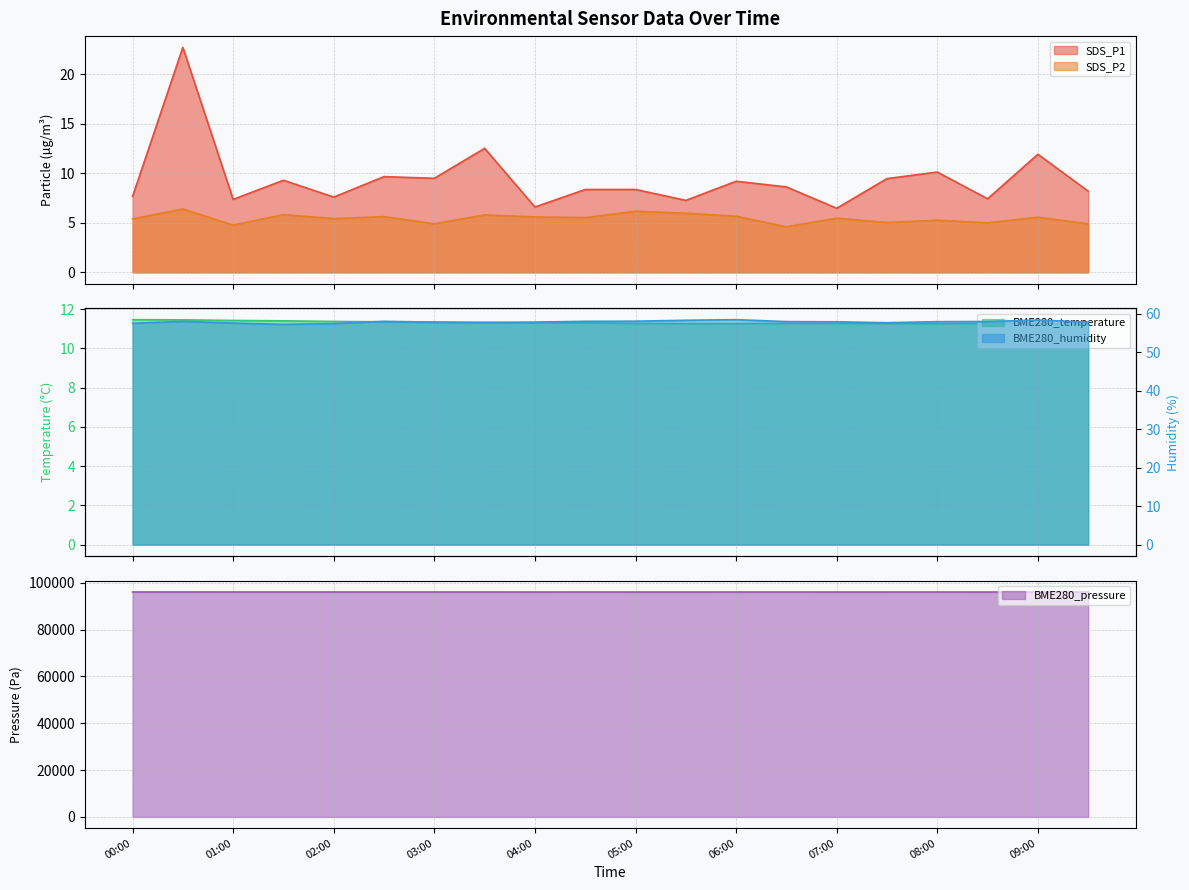

Reading left to right, transcribe all the data shown in this chart.

SDS_P1: 7.7	22.7	7.4	9.3	7.6	9.7	9.5	12.5	6.6	8.4	8.4	7.3	9.2	8.6	6.5	9.5	10.1	7.4	11.9	8.2
SDS_P2: 5.4	6.4	4.8	5.8	5.4	5.6	4.9	5.8	5.6	5.5	6.2	6.0	5.7	4.6	5.5	5.0	5.3	5.0	5.6	4.9
BME280_temperature: 11.5	11.4	11.4	11.4	11.4	11.3	11.3	11.3	11.3	11.3	11.3	11.3	11.3	11.3	11.3	11.3	11.3	11.3	11.3	11.2
BME280_humidity: 57.6	58.1	57.6	57.3	57.5	58.1	57.9	57.8	57.9	58.1	58.1	58.4	58.5	58.0	58.0	57.7	58.0	58.0	58.4	57.9
BME280_pressure: 96091.6	96095.2	96084.1	96086.8	96081.8	96078.4	96076.8	96081.2	96070.0	96080.5	96070.2	96071.2	96074.7	96075.5	96070.2	96072.8	96077.3	96070.2	96071.1	96065.1